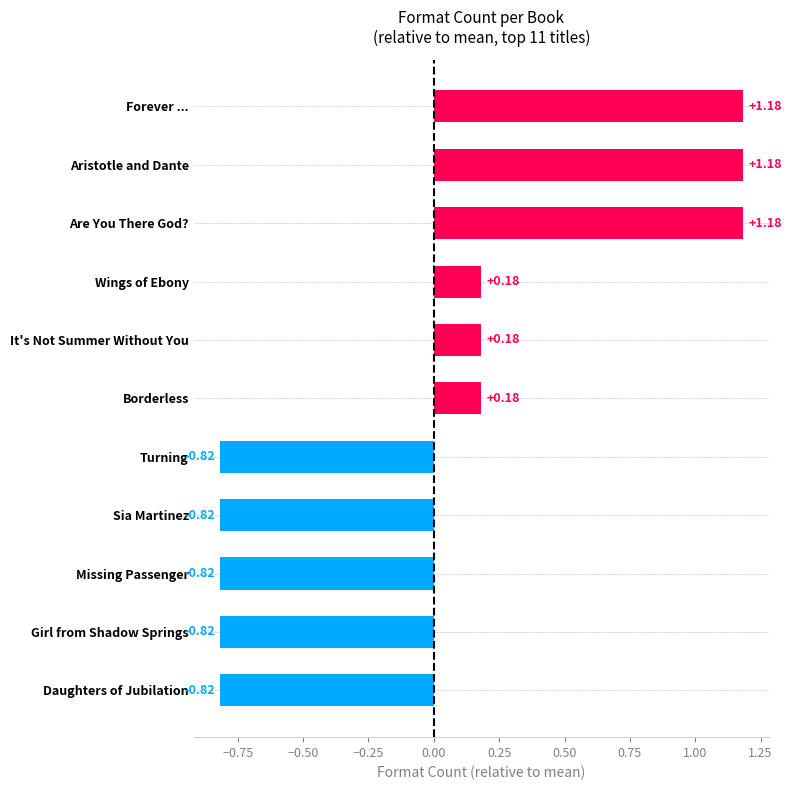

What is the difference between the maximum and minimum values?

2.0